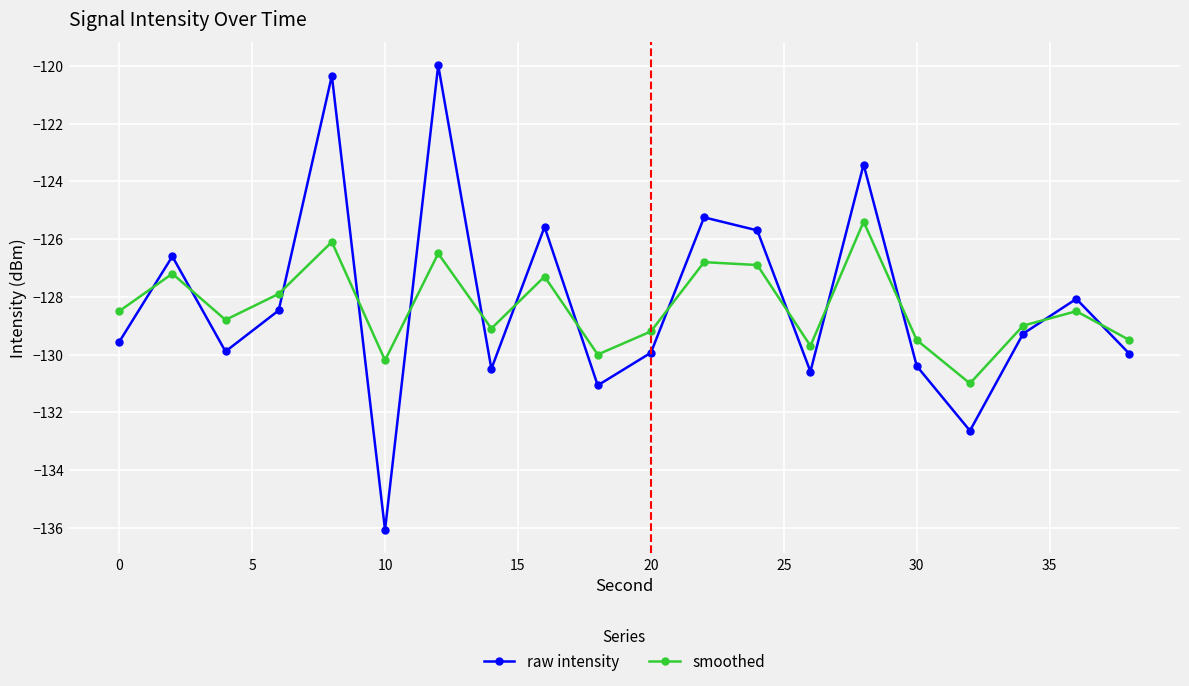

In smoothed, how many points are higher than both neighbors (excluding endpoints)?

7